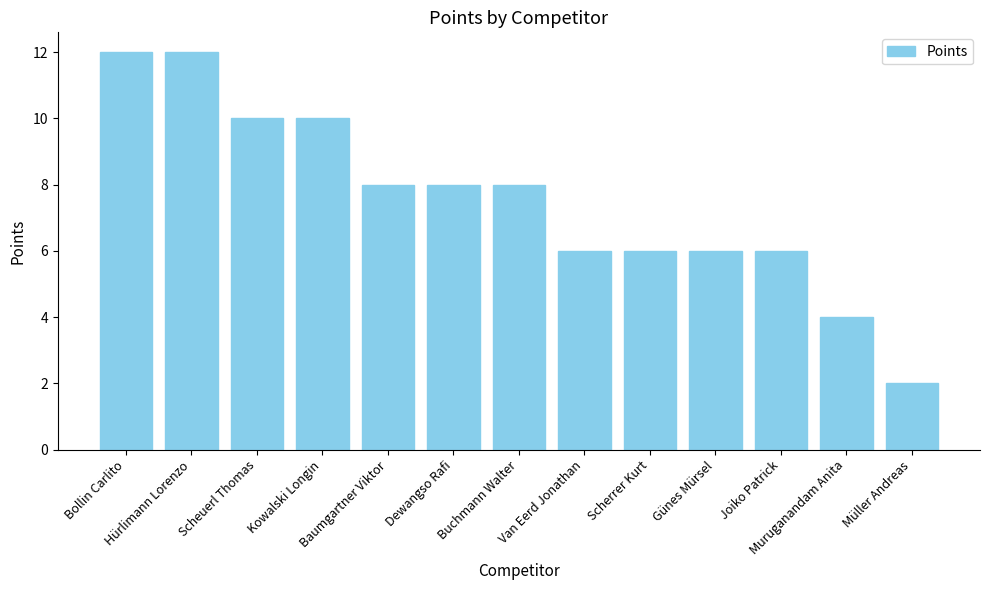

Reading left to right, transcribe all the data shown in this chart.

12	12	10	10	8	8	8	6	6	6	6	4	2